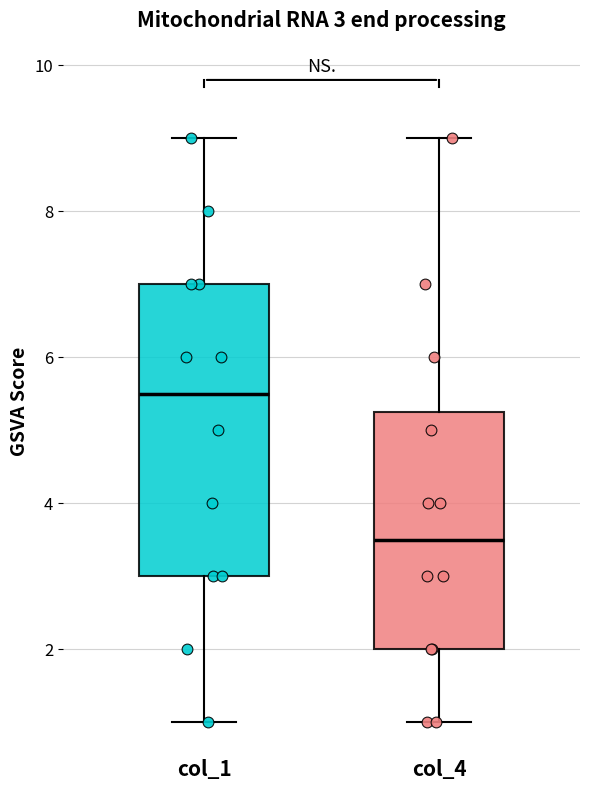

Which box is the tallest, from its lower edge to its upper edge?

col_1